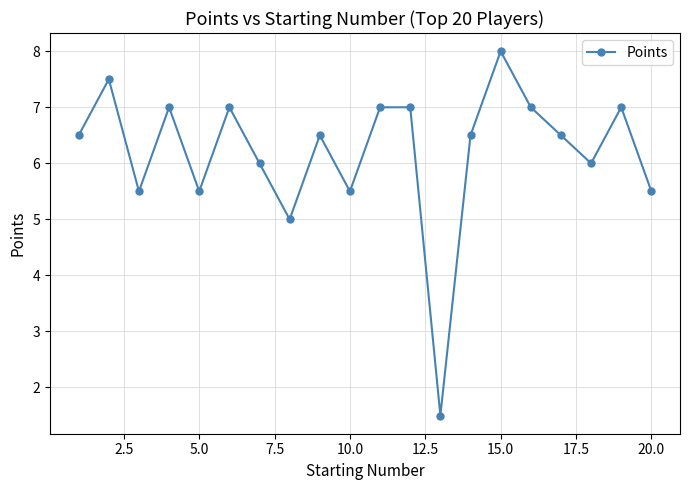

What is the value of the 14th point from the left?

6.5